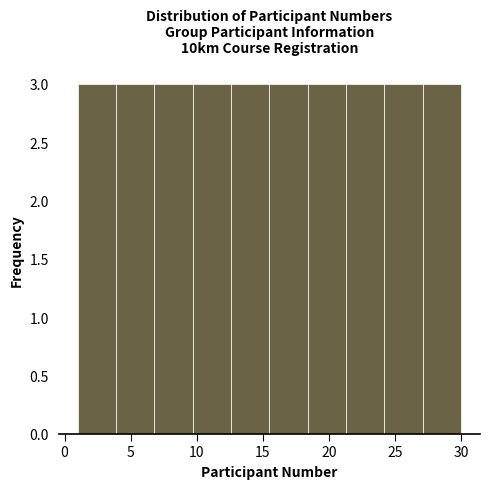

Reading left to right, transcribe this chart: for each bar, give the range it covers on the x-axis and its height. Neither the bar edges nor the heights are printed on the chart, so give them approximately, as read against the axes.

1.0 to 3.9: 3
3.9 to 6.8: 3
6.8 to 9.7: 3
9.7 to 12.6: 3
12.6 to 15.5: 3
15.5 to 18.4: 3
18.4 to 21.3: 3
21.3 to 24.2: 3
24.2 to 27.1: 3
27.1 to 30.0: 3